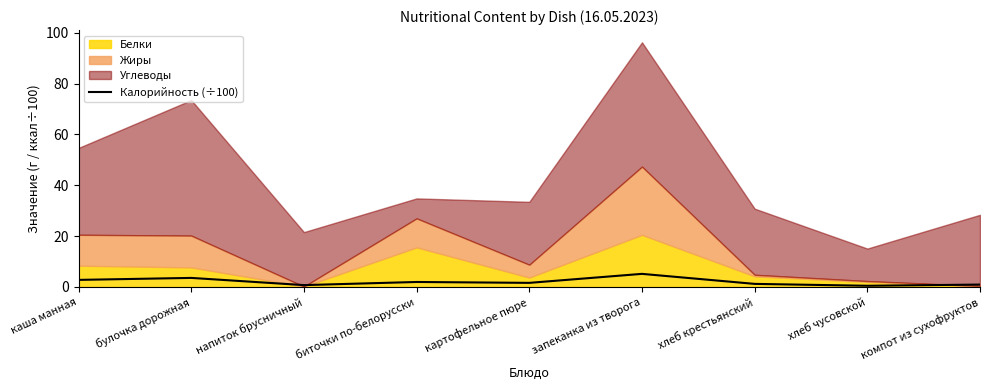

What value does the data have at хлеб крестьянский?

1.2